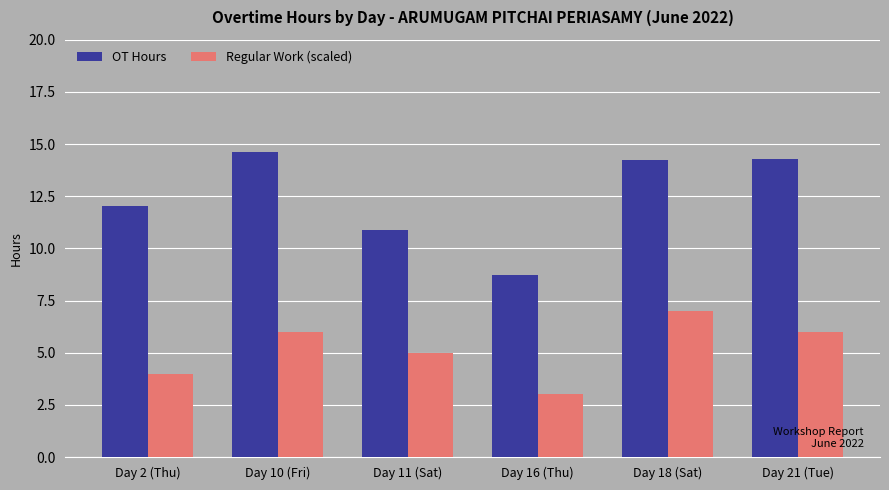

Which series has the largest range (max minus min)?

OT Hours